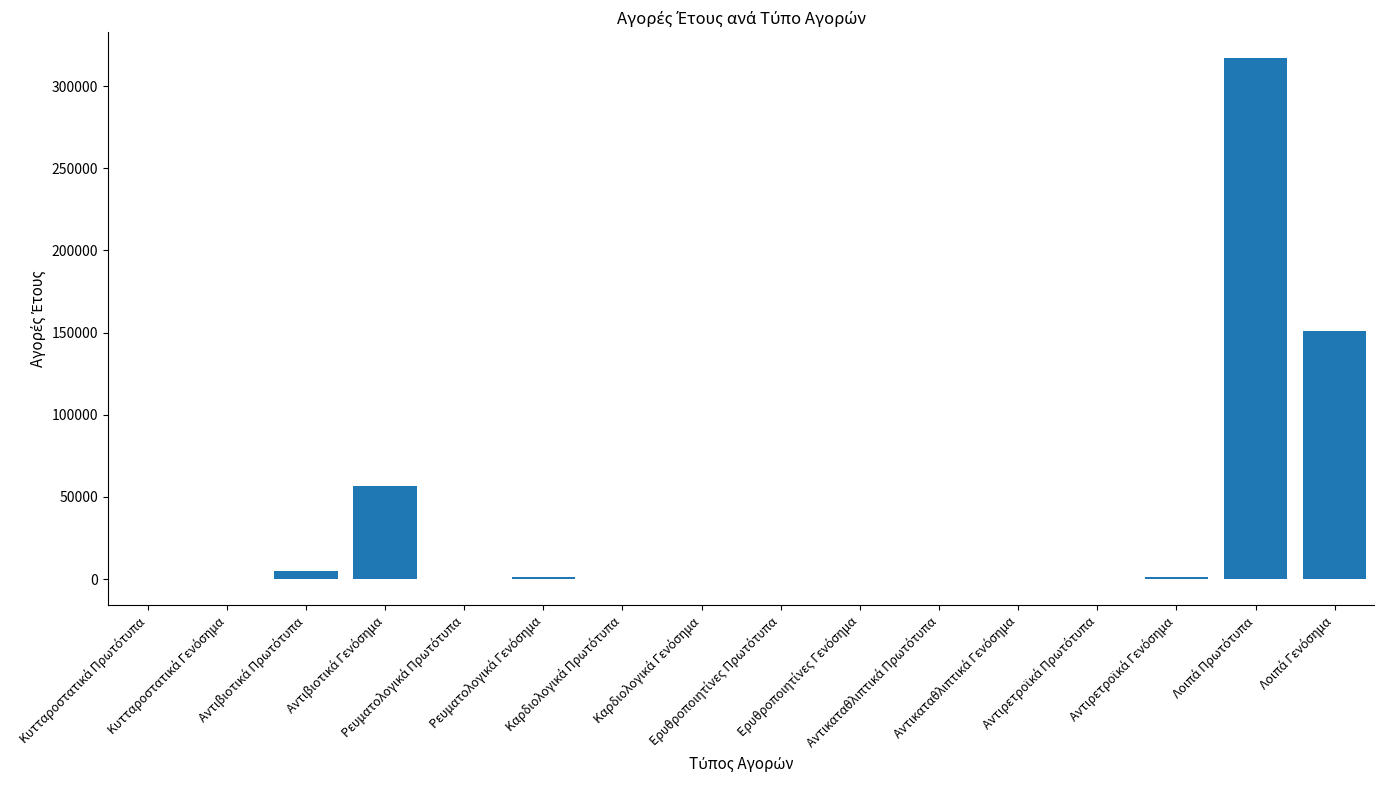

What is the greatest value displayed?

316859.7